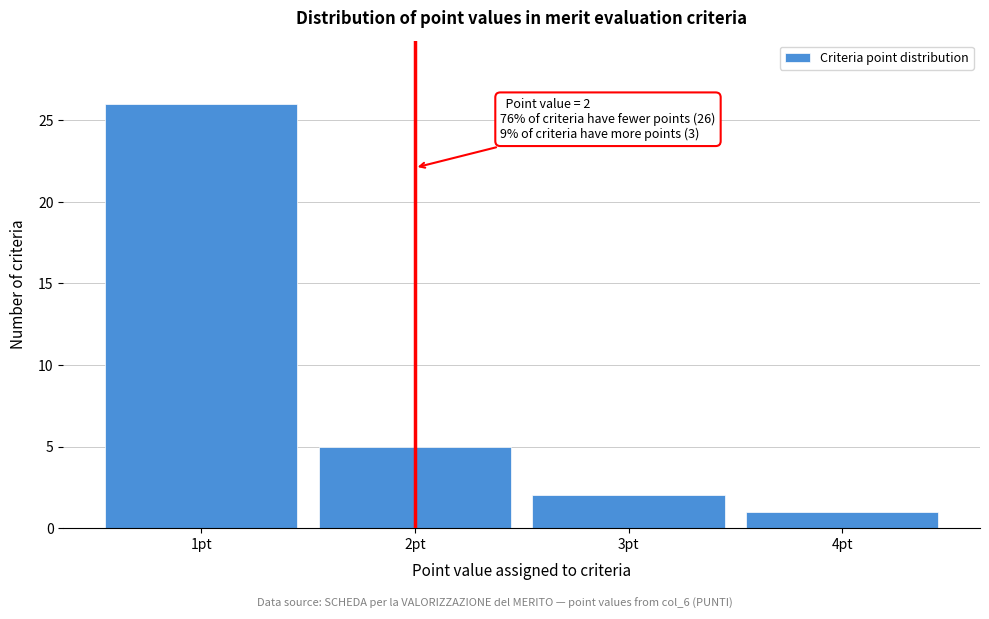

Reading left to right, transcribe all the data shown in this chart.

1pt=26	2pt=5	3pt=2	4pt=1